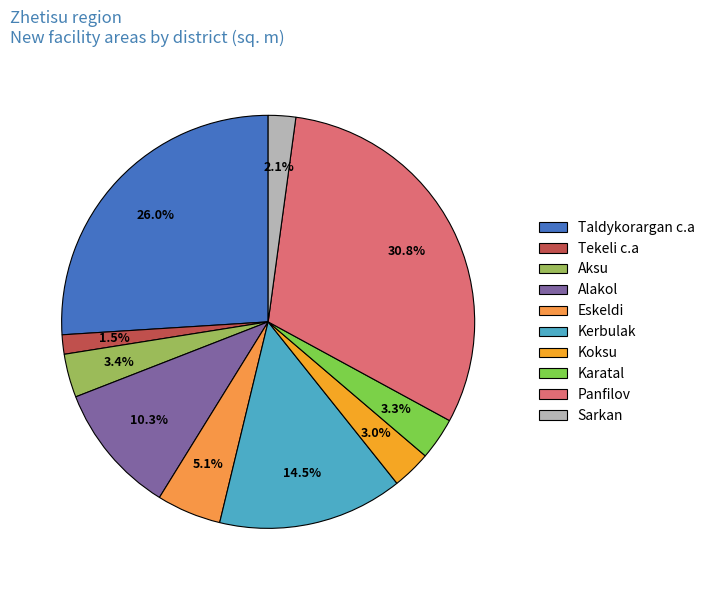

What is the change in value from Eskeldi to Karatal?

-1096